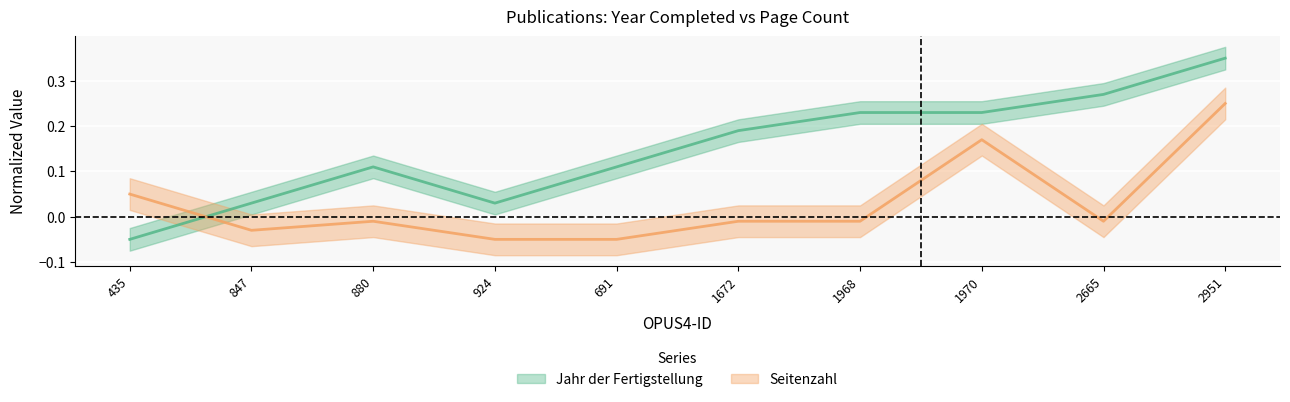

List the labels in order of Jahr der Fertigstellung value, largest first.

2951, 2665, 1968, 1970, 1672, 880, 691, 847, 924, 435